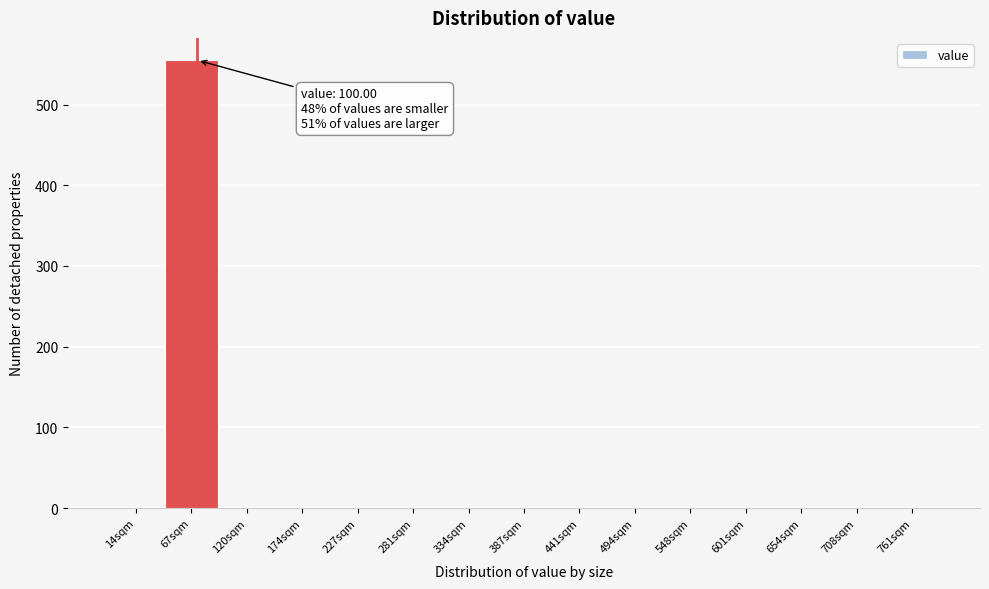

Reading left to right, what are all the values shown in this chart?

14sqm=0	67sqm=555	120sqm=0	174sqm=0	227sqm=0	281sqm=0	334sqm=0	387sqm=0	441sqm=0	494sqm=0	548sqm=0	601sqm=0	654sqm=0	708sqm=0	761sqm=0